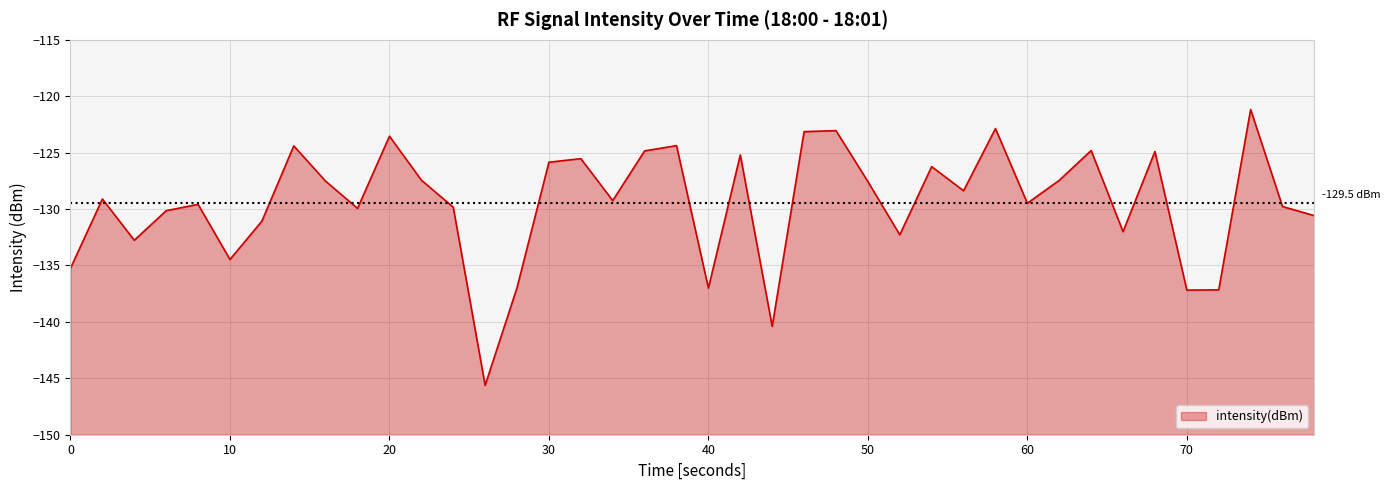

What is the approximate value at 50?

-127.6